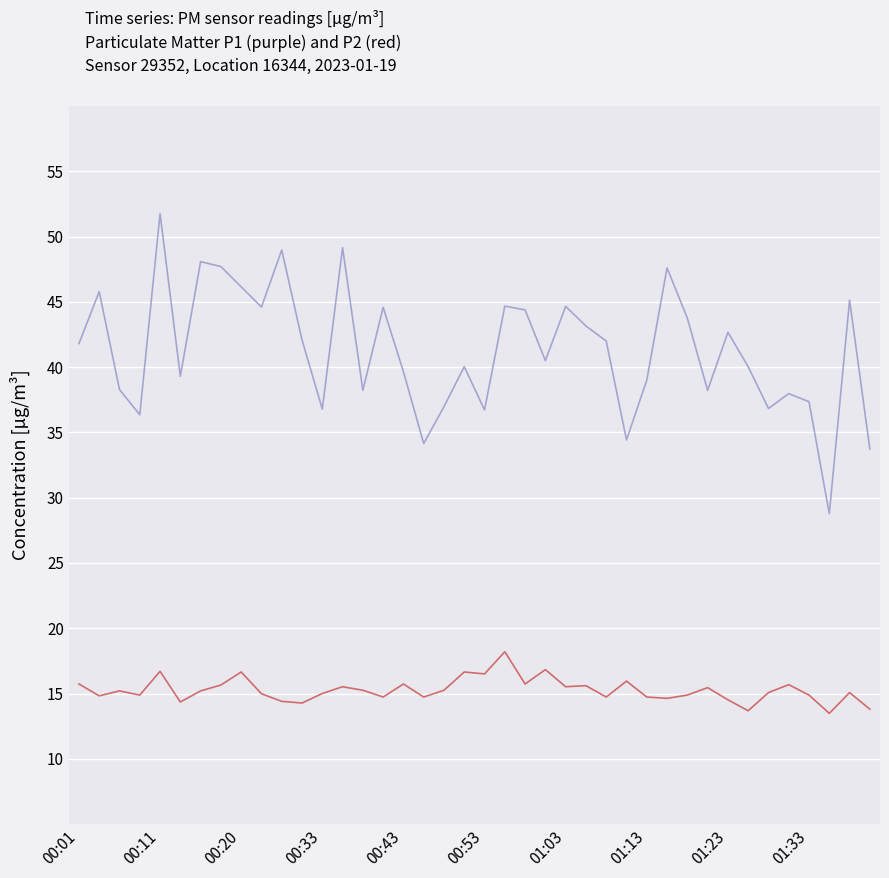

What is the greatest value displayed?

51.8